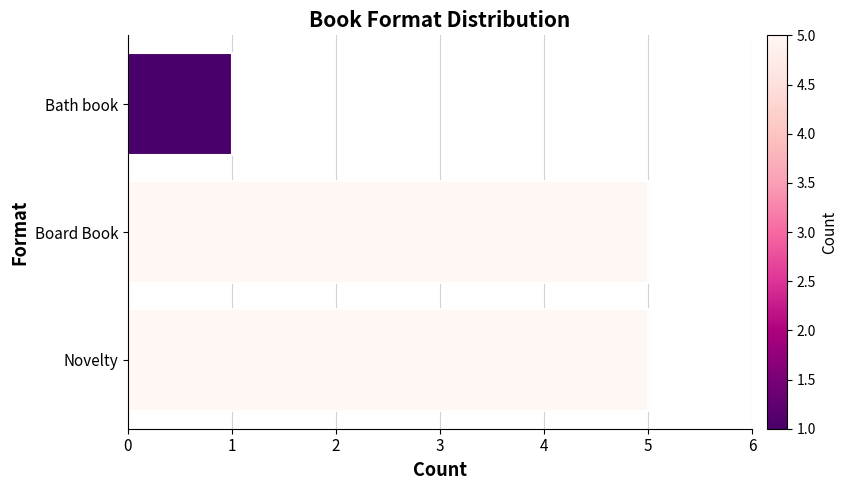

What is the difference between the maximum and minimum values?

4